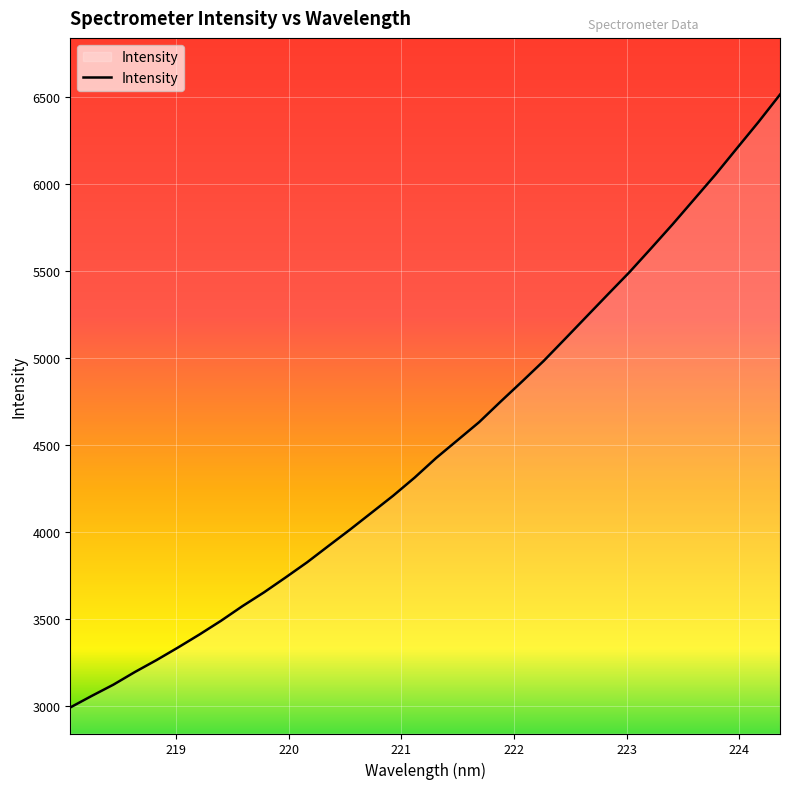

What is the average value?

4501.3